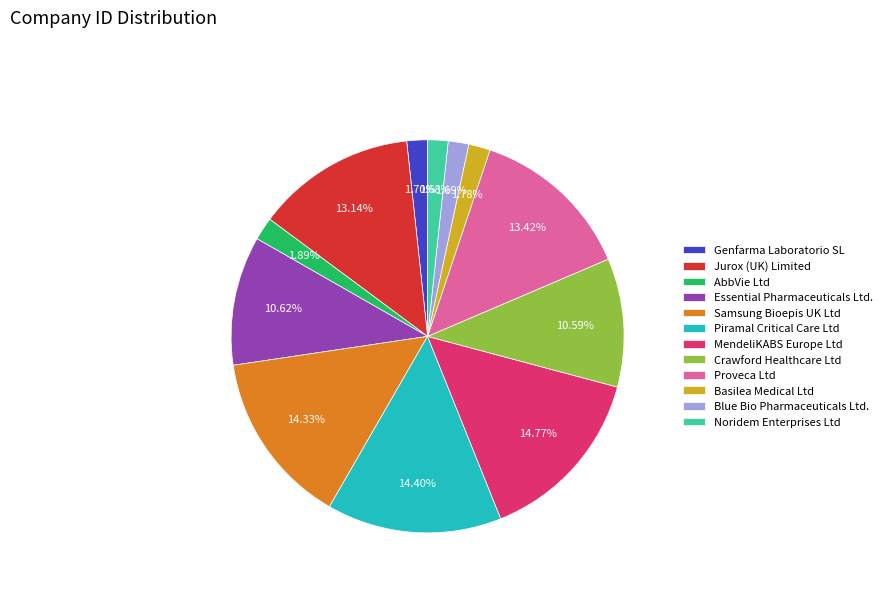

Does any single category account for the majority?

No